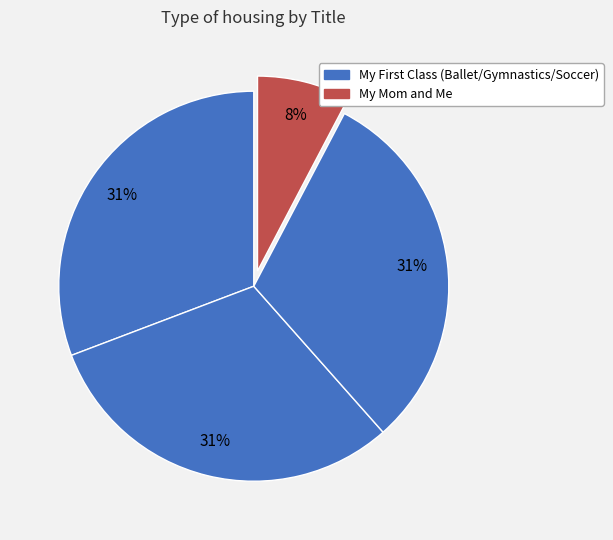

How many segments does this pie chart have?

4